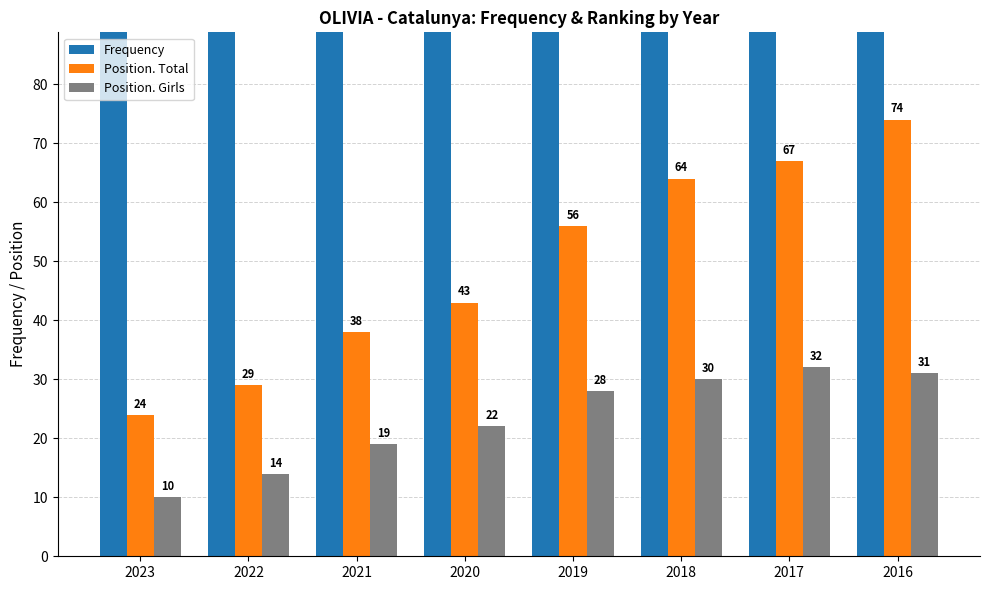

How many data points does each series have?

8